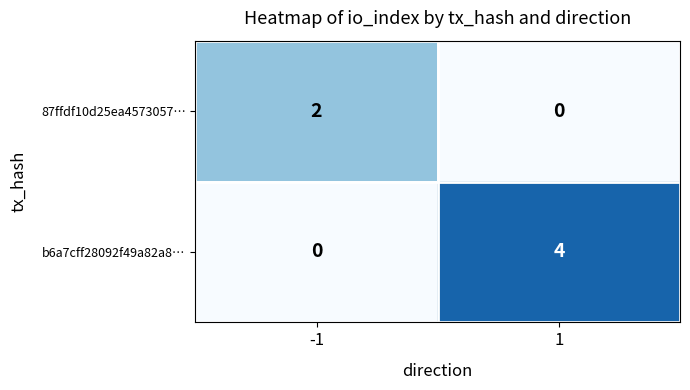

Reading left to right, transcribe all the data shown in this chart.

87ffdf10d25ea4573057…: 2	0
b6a7cff28092f49a82a8…: 0	4